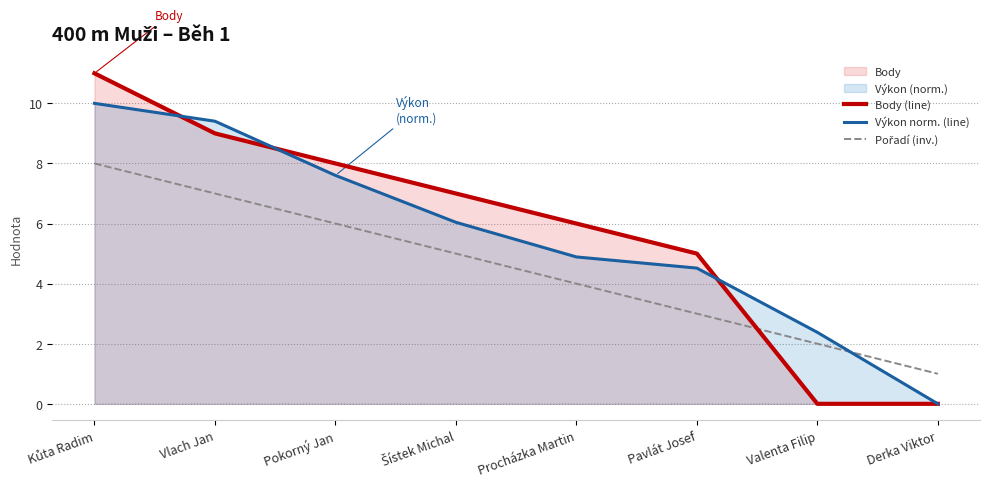

What is the highest value of the Body (line) series?

11.0